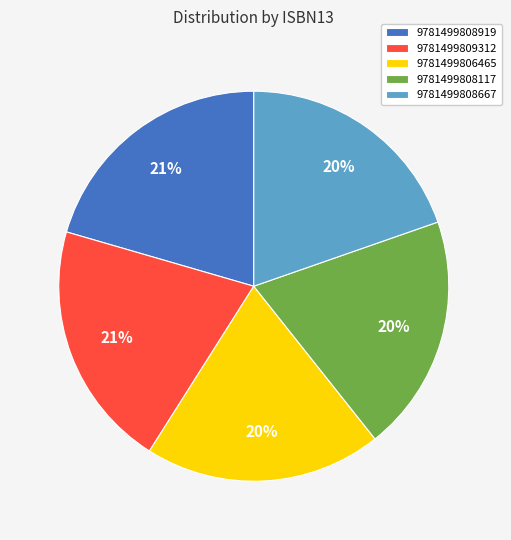

Is it true that 9781499808117 is 20% of the pie?

True